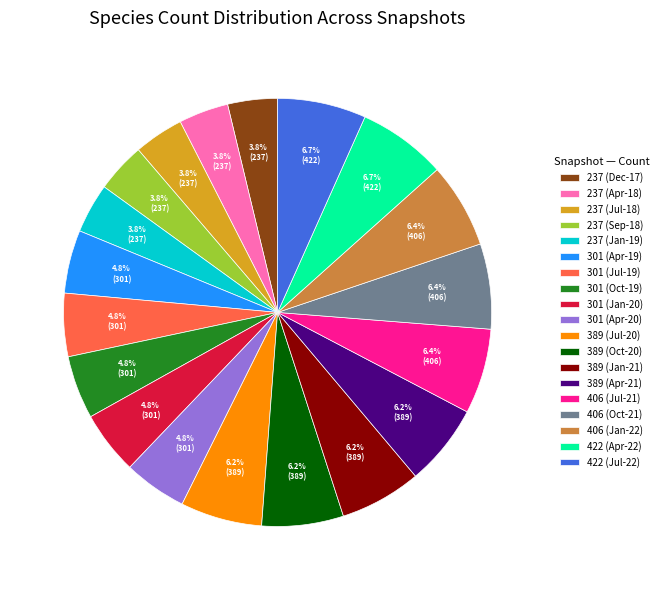

Is 237 (Jan-19) the majority of the pie?

No